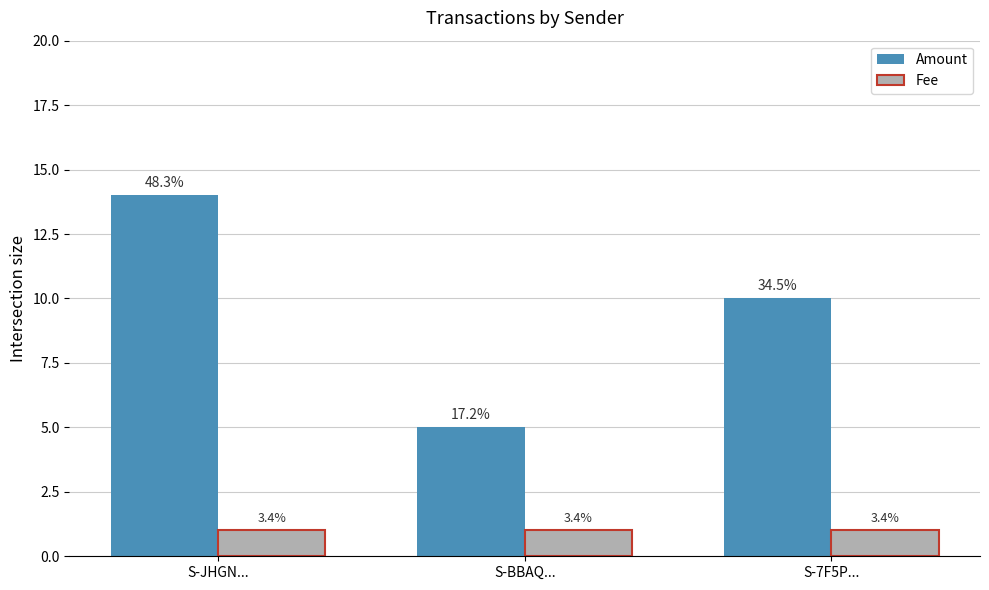

Which category has the lowest value in the Amount series?

S-BBAQ...